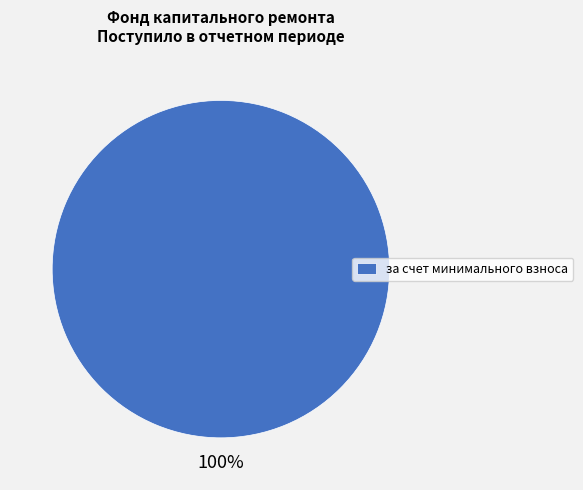

Rank the categories by value from lowest to highest.

за счет минимального взноса